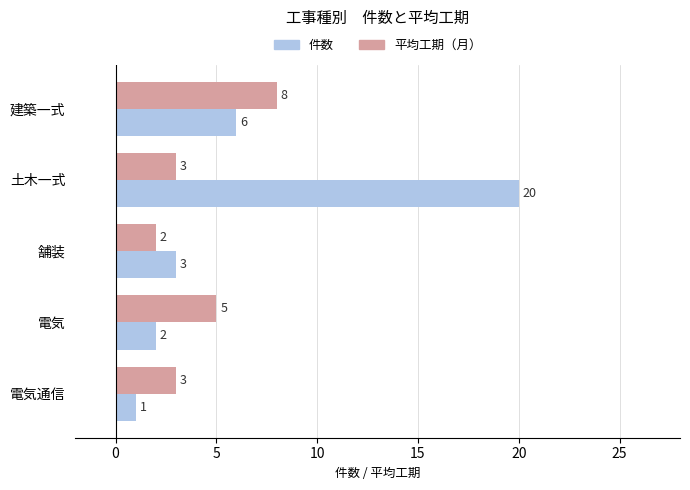

Between 土木一式 and 舗装, which series saw the biggest shift?

件数